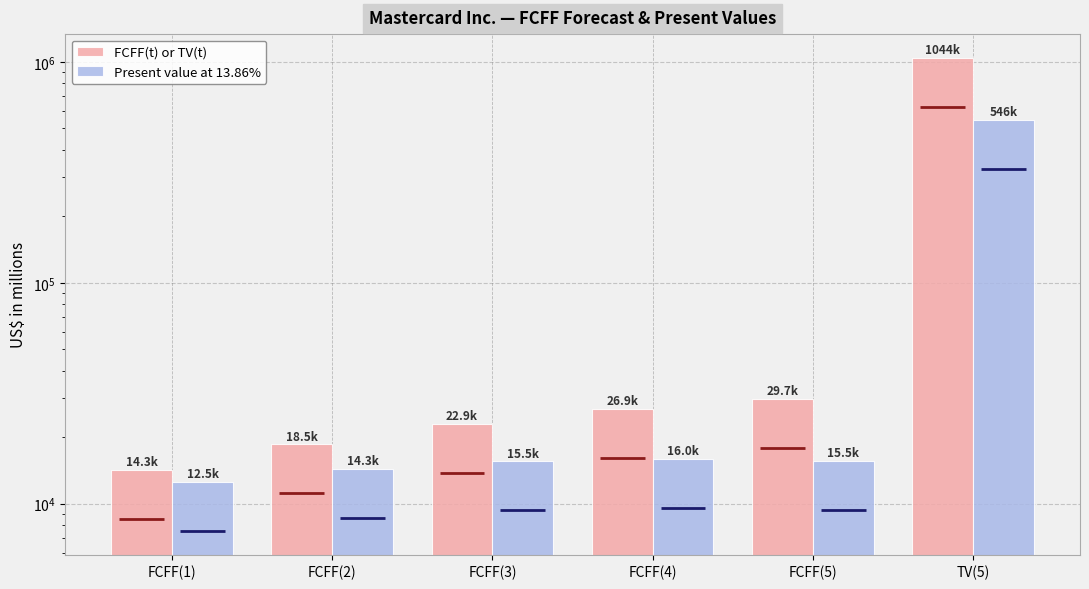

Where is FCFF(t) or TV(t) nearest to the value 529049?

FCFF(5)